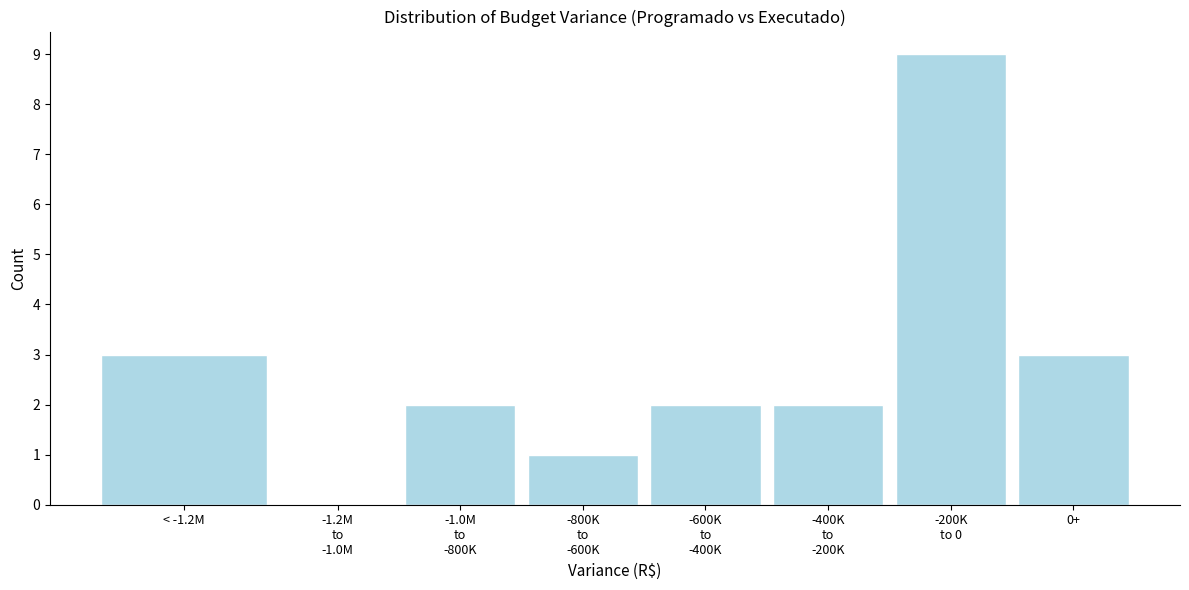

What is the greatest value displayed?

9